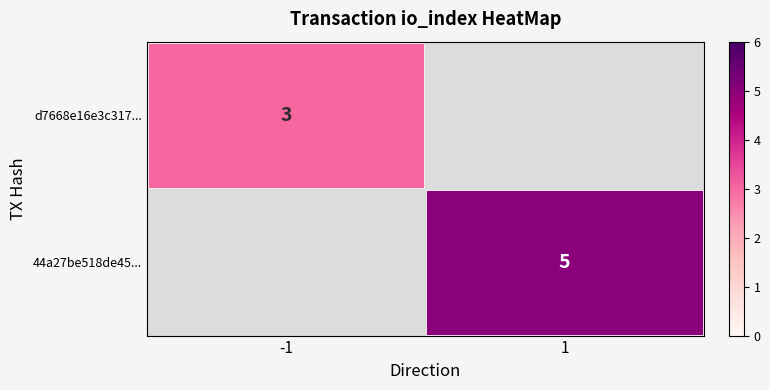

True or false: 44a27be518de45... has a value of 7 at 1.

False